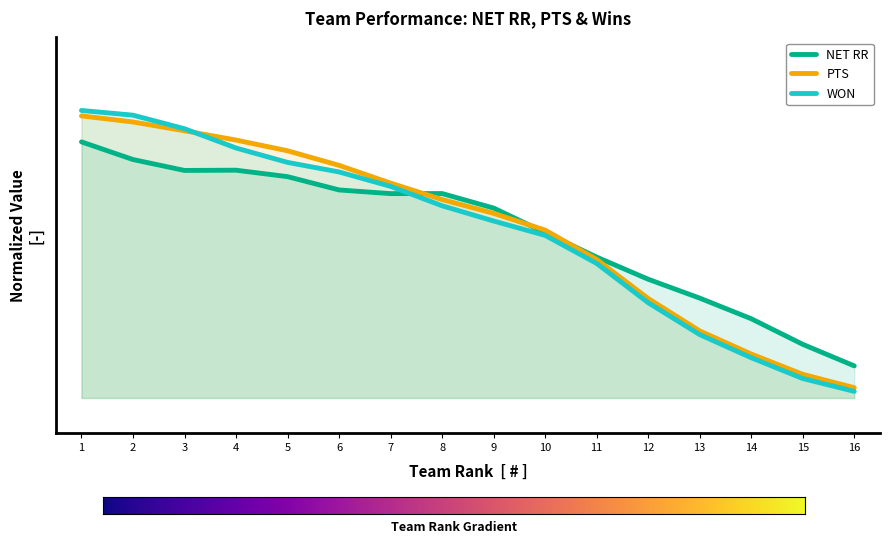

Is the value of PTS at 12 greater than the value of WON at 1?

No